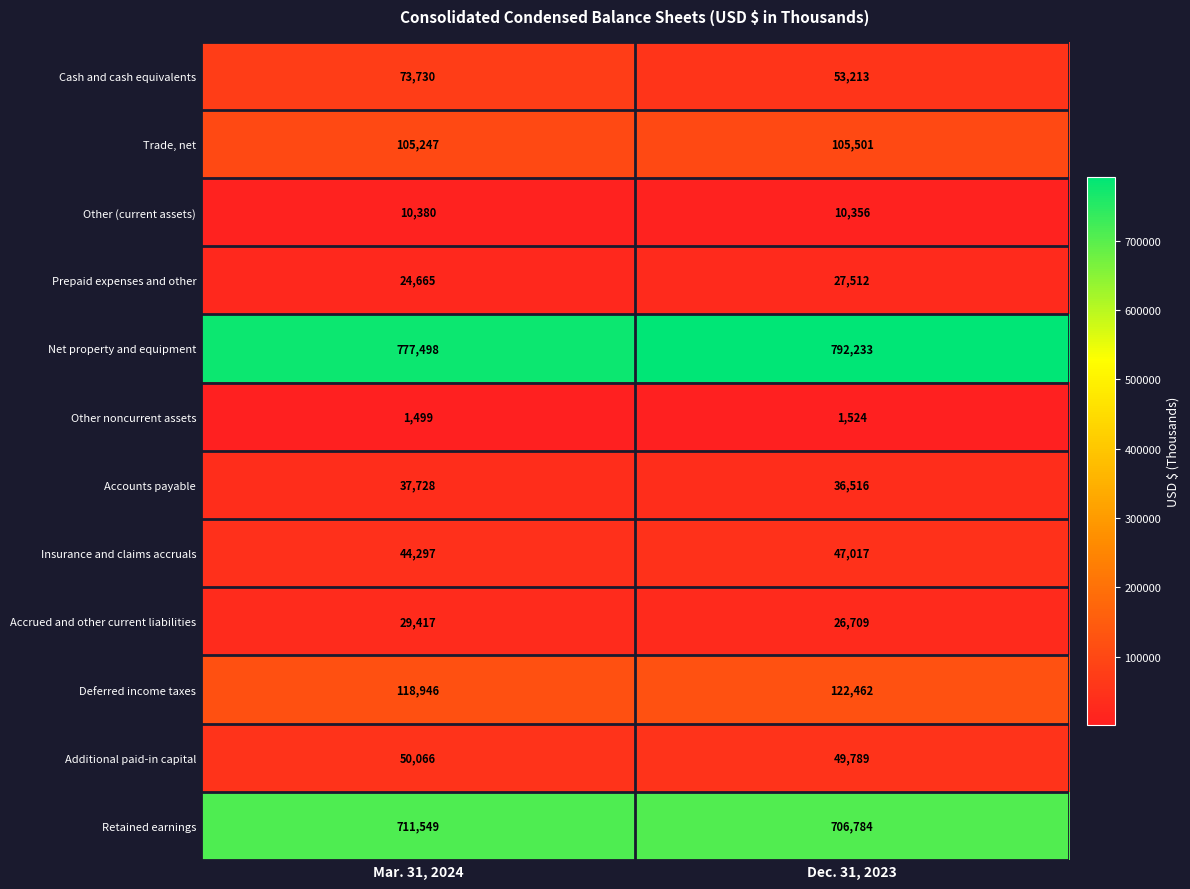

List the series in order of their peak value, lowest first.

Other noncurrent assets, Other (current assets), Prepaid expenses and other, Accrued and other current liabilities, Accounts payable, Insurance and claims accruals, Additional paid-in capital, Cash and cash equivalents, Trade, net, Deferred income taxes, Retained earnings, Net property and equipment